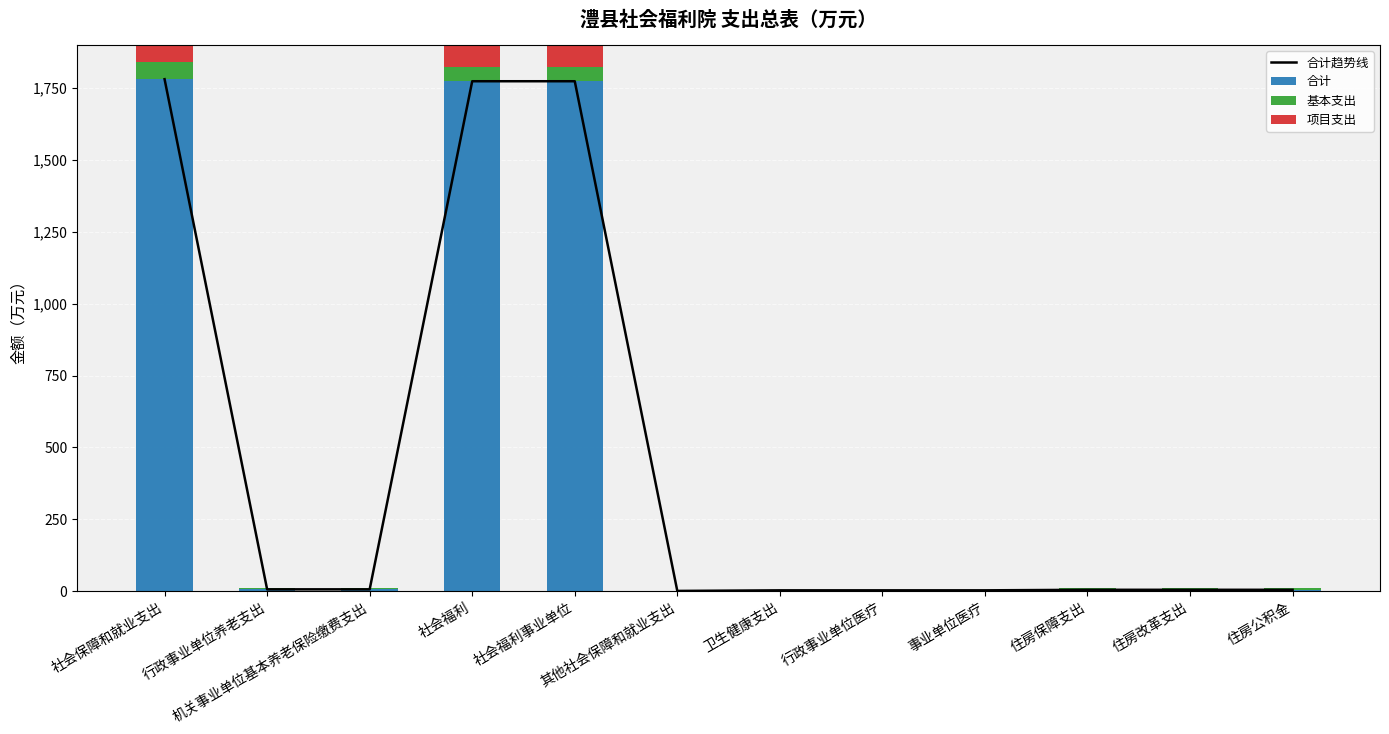

What is the sum of the 项目支出 values at 行政事业单位养老支出 and 社会福利?

1722.5